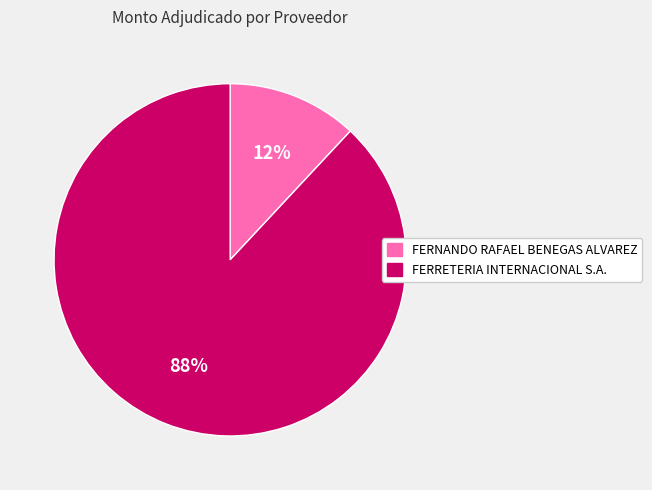

Which has a higher value, FERNANDO RAFAEL BENEGAS ALVAREZ or FERRETERIA INTERNACIONAL S.A.?

FERRETERIA INTERNACIONAL S.A.